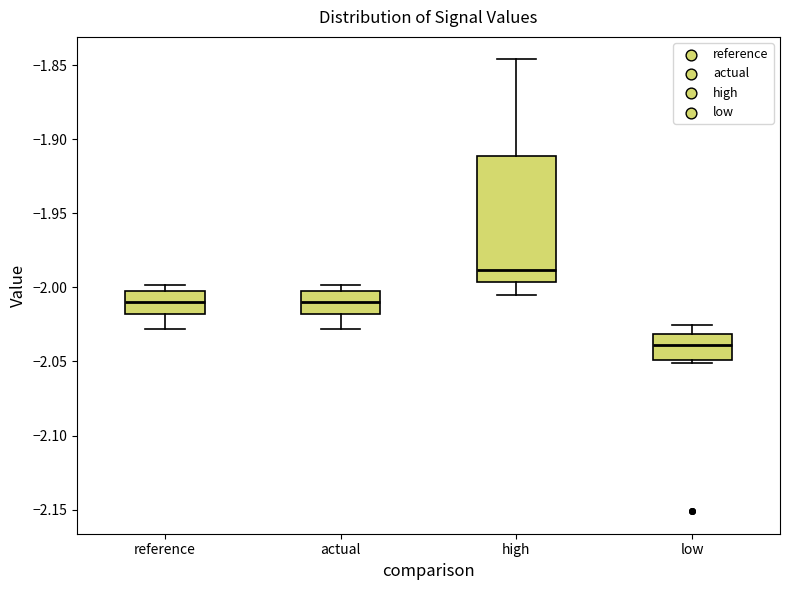

Reading left to right, read every box against the y-axis: the position of its median line, the range the box covers, and the ends of its whiskers. The values are not printed on the chart, so give them approximately, as read against the axis.

reference: median -2.010, box -2.020 to -2.000, whiskers -2.030 to -2.000 (just above the box's upper edge)
actual: median -2.010, box -2.020 to -2.000, whiskers -2.030 to -2.000 (just above the box's upper edge)
high: median -1.990, box -1.995 to -1.910, whiskers -2.005 to -1.845
low: median -2.040, box -2.050 to -2.030, whiskers -2.050 (just below the box's lower edge) to -2.025